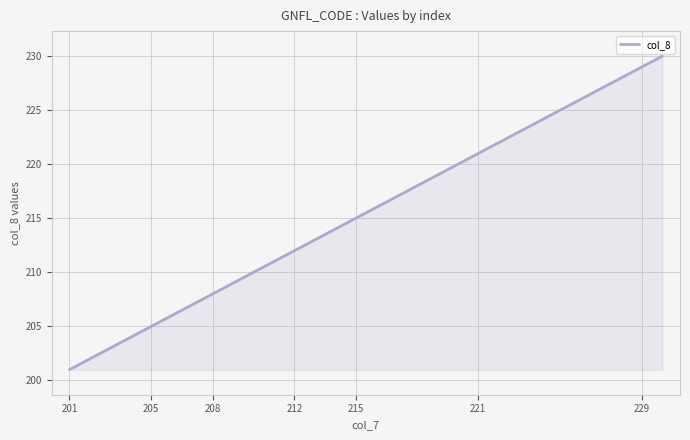

What is the greatest value displayed?

230